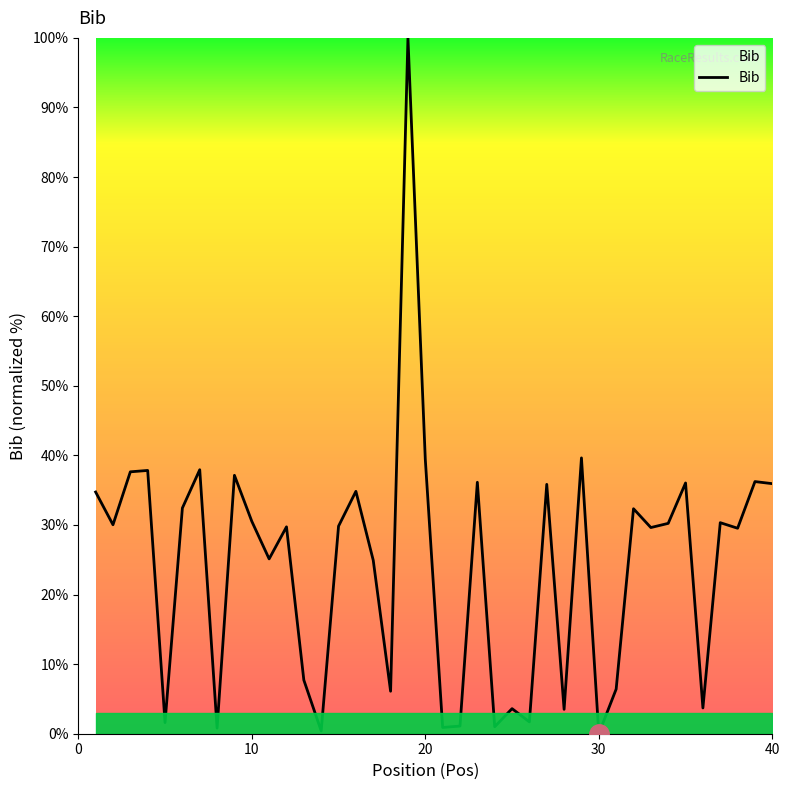

What is the maximum value shown in the chart?

100.0